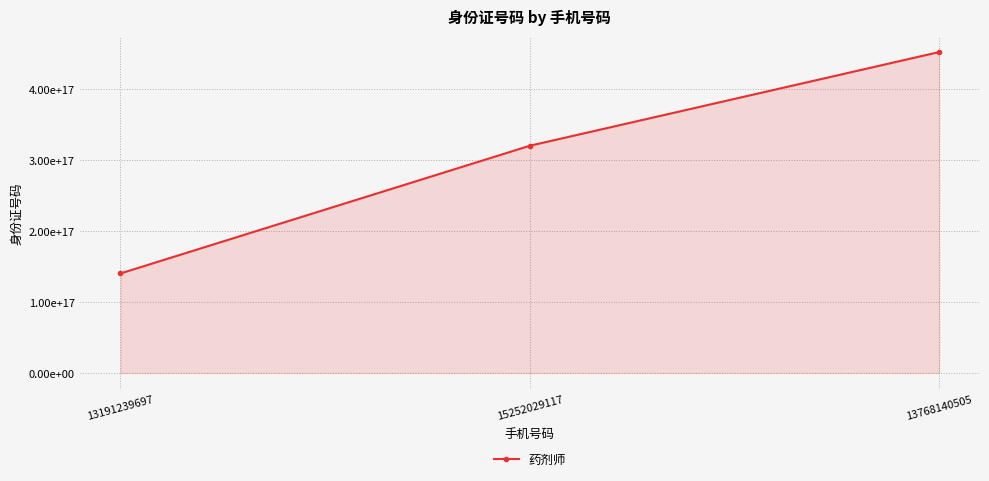

What is the difference between the maximum and minimum values?

312091000406878848